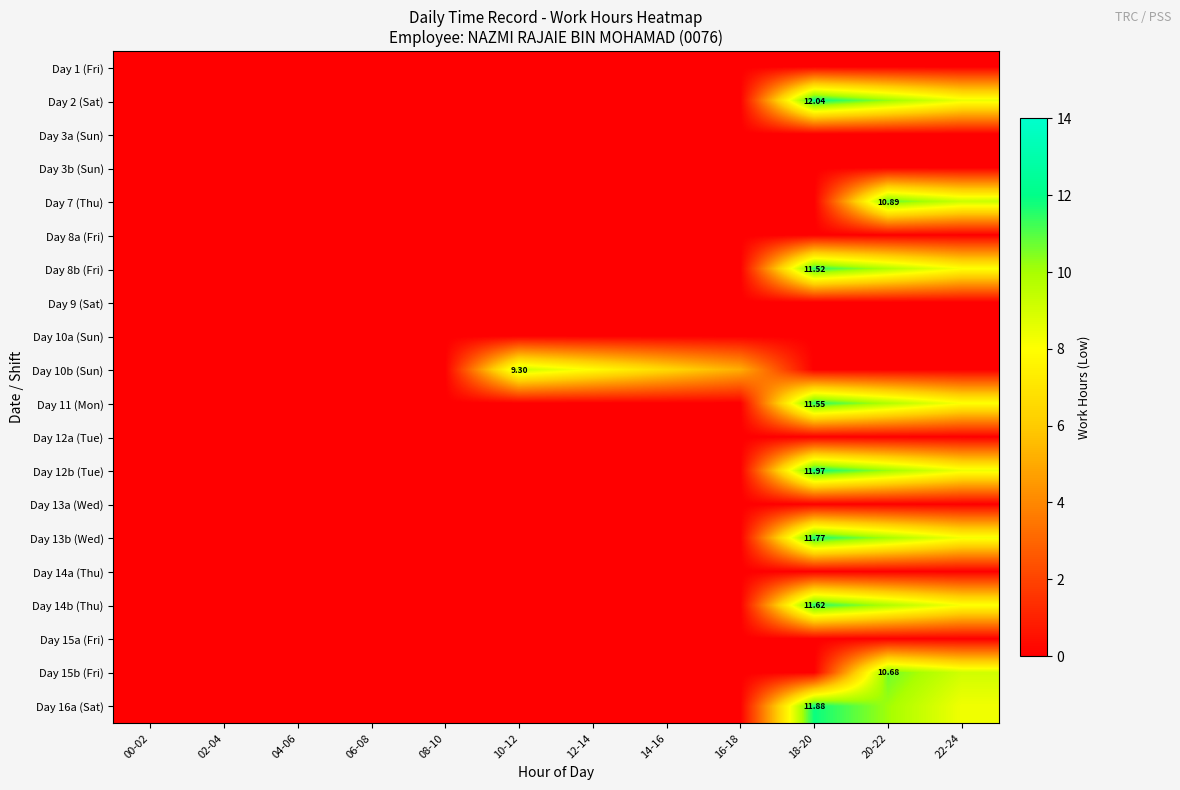

What is the difference between the maximum and minimum values in the Day 10b (Sun) series?

9.3